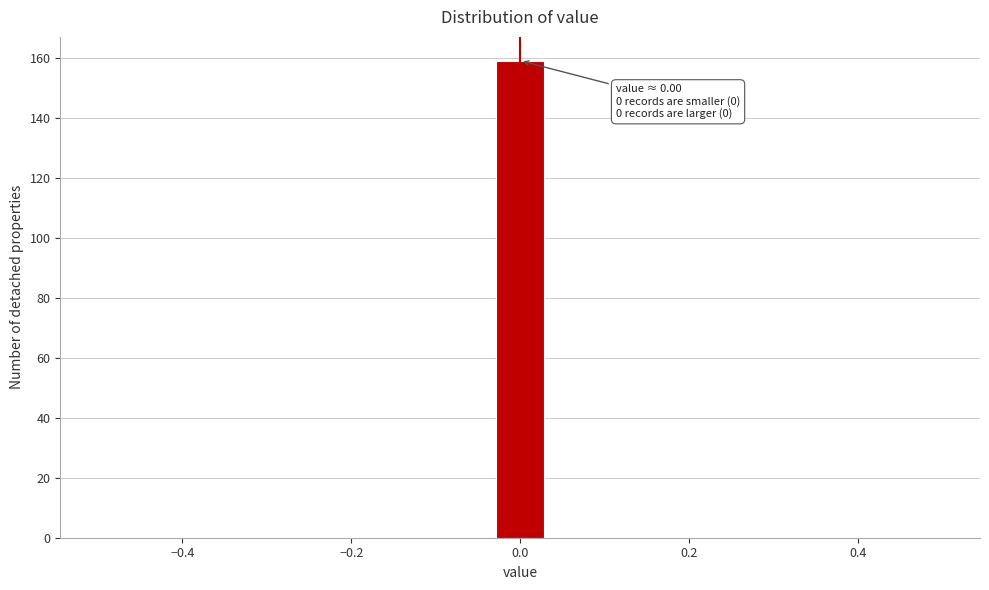

Around what value on the x-axis is the tallest bar? Give the approximate position of its centre, as read against the axis.

0.00